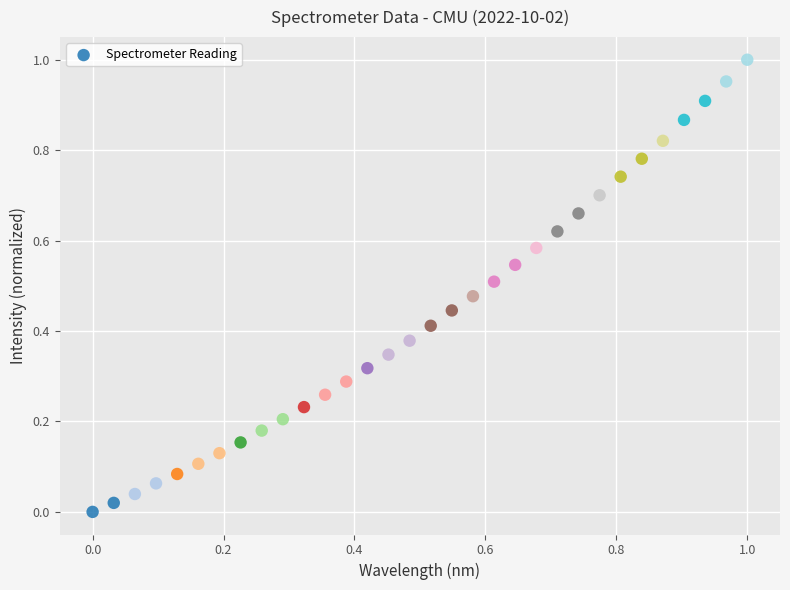

How many data points are displayed?

32